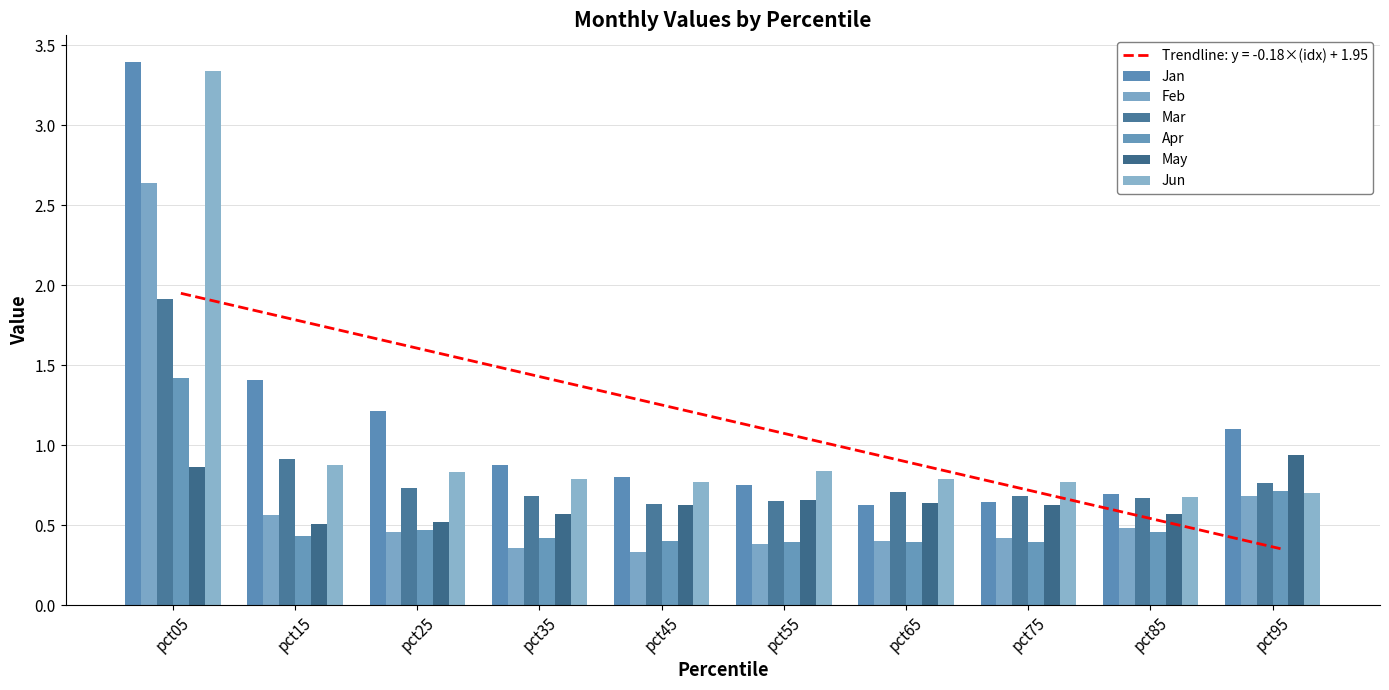

Reading left to right, extract all data points from this chart.

Jan: 3.4	1.4	1.2	0.9	0.8	0.8	0.6	0.6	0.7	1.1
Feb: 2.6	0.6	0.5	0.4	0.3	0.4	0.4	0.4	0.5	0.7
Mar: 1.9	0.9	0.7	0.7	0.6	0.7	0.7	0.7	0.7	0.8
Apr: 1.4	0.4	0.5	0.4	0.4	0.4	0.4	0.4	0.5	0.7
May: 0.9	0.5	0.5	0.6	0.6	0.7	0.6	0.6	0.6	0.9
Jun: 3.3	0.9	0.8	0.8	0.8	0.8	0.8	0.8	0.7	0.7